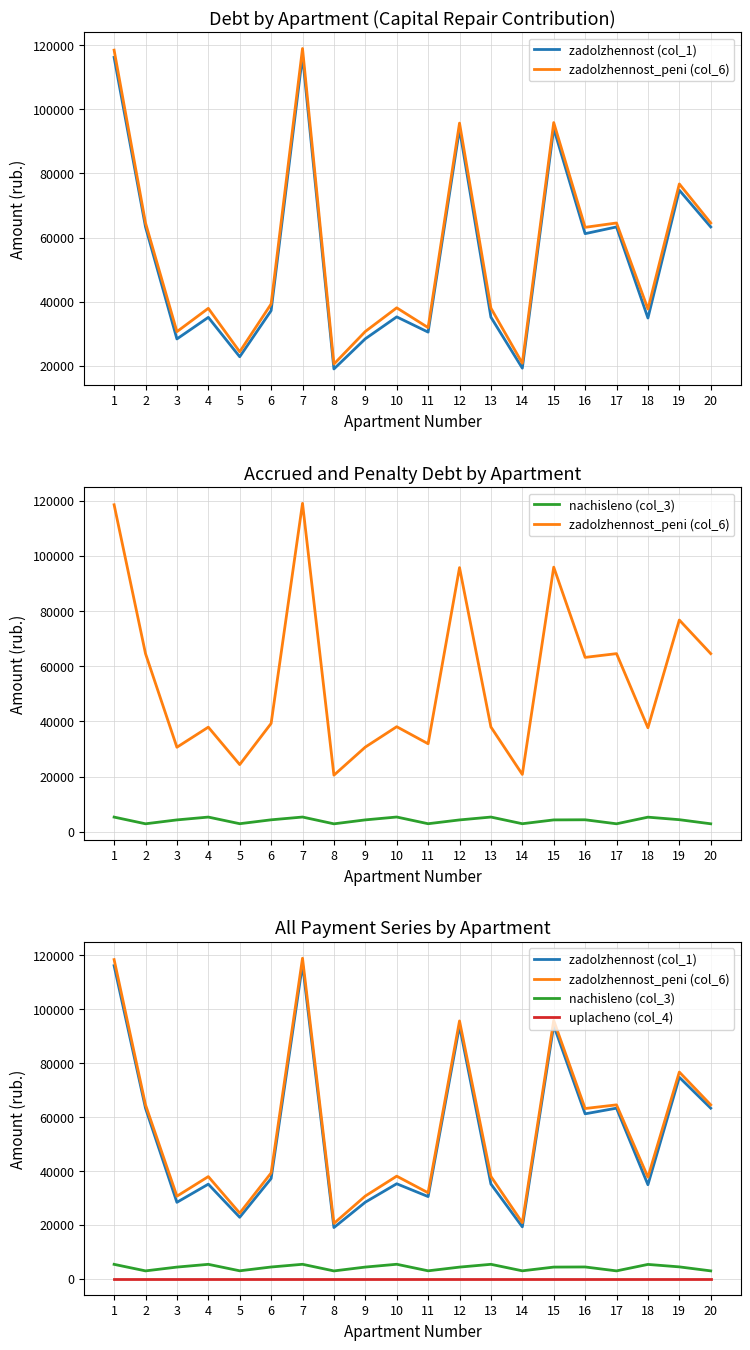

How many series are shown in this chart?

4